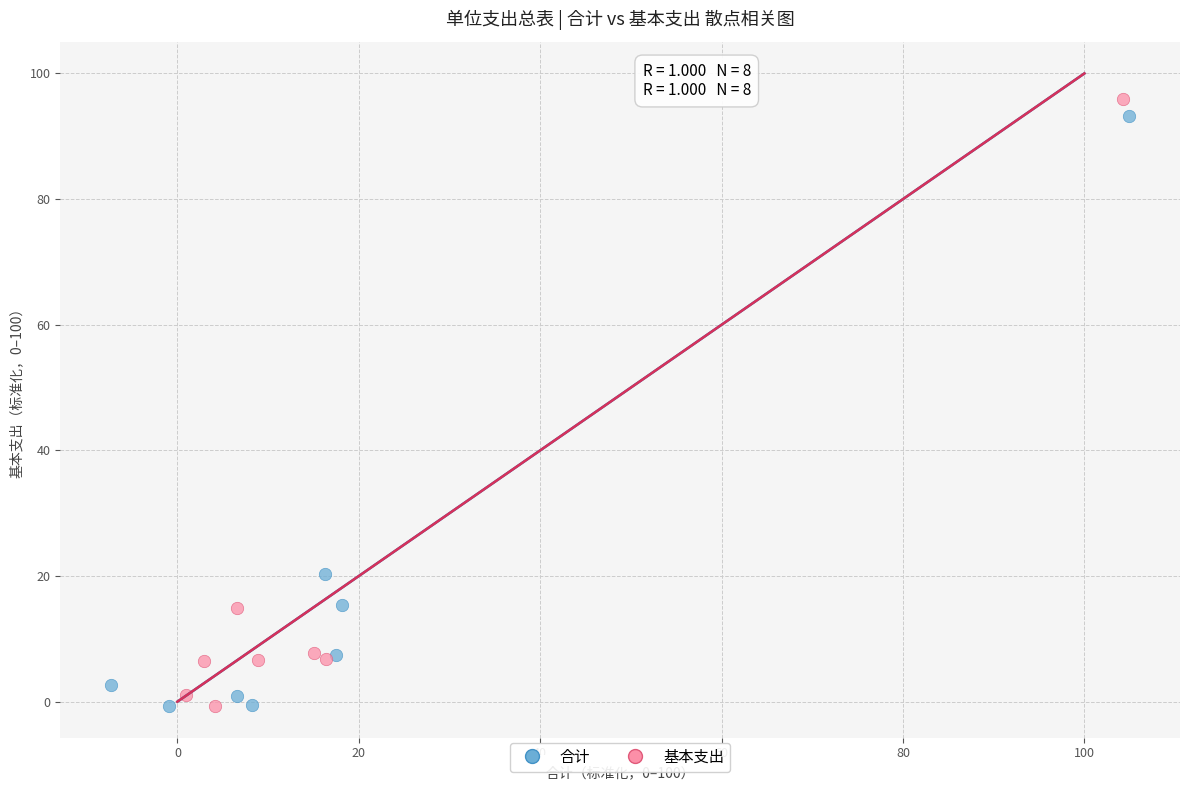

Which series has the largest Y range (max minus min)?

基本支出